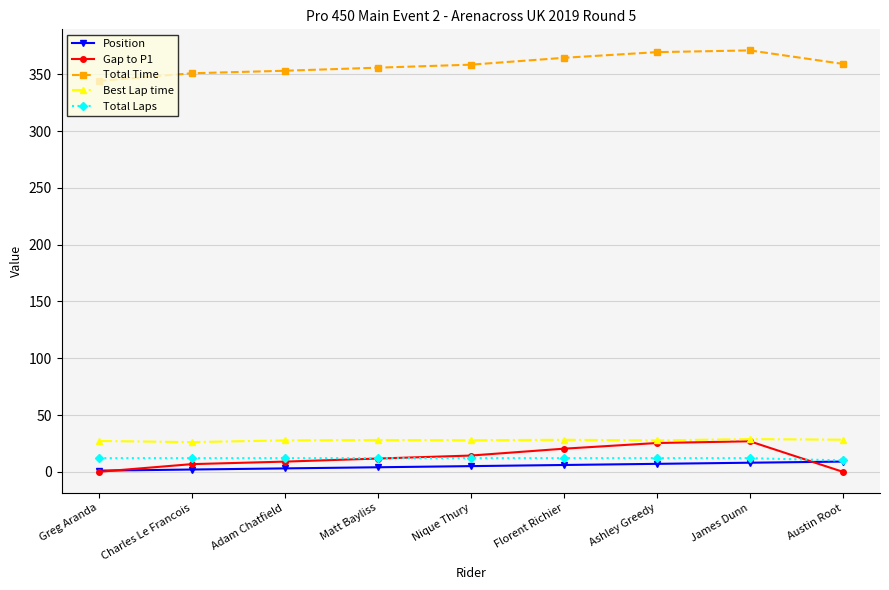

What is the value of the Gap to P1 point at the 8th from the left?

26.9